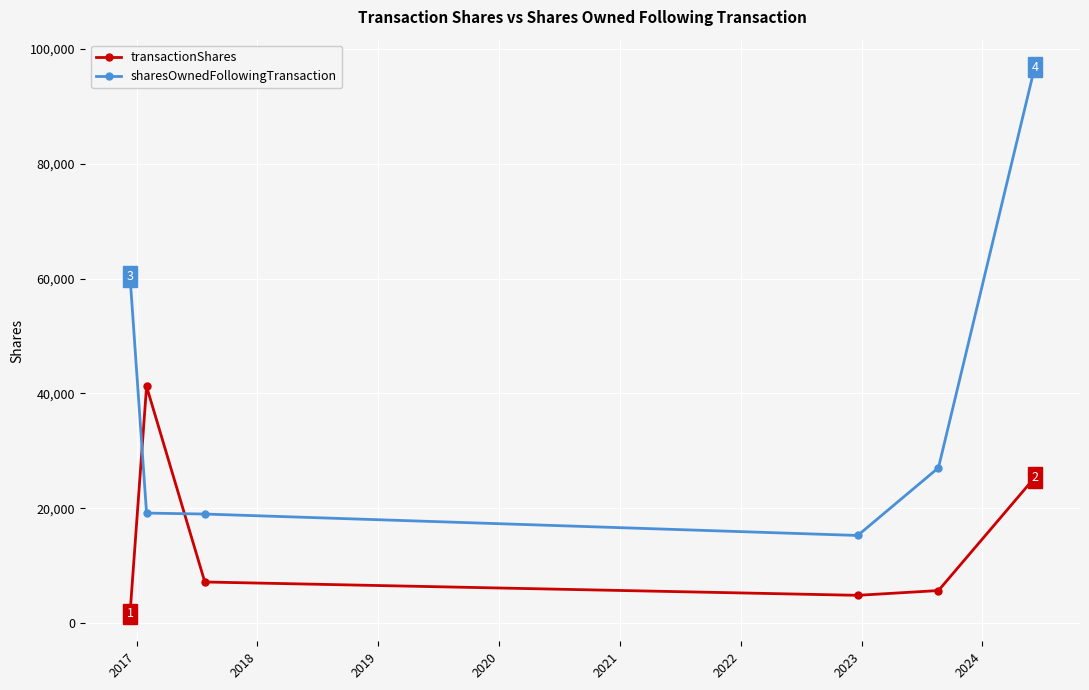

What is the value of the sharesOwnedFollowingTransaction point at the 3rd from the left?

19000